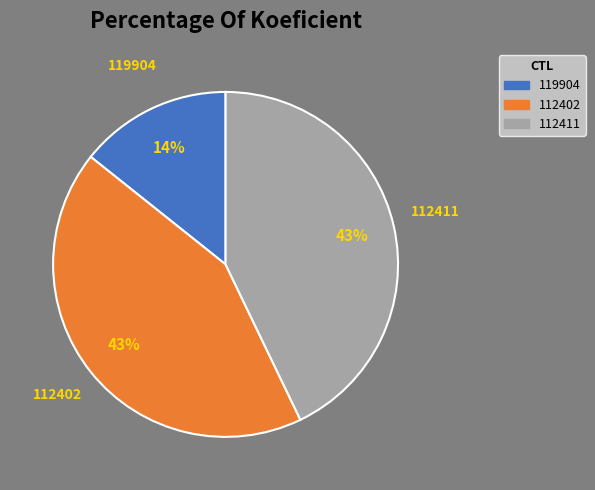

To the nearest percent, what is the average slice percentage?

33%